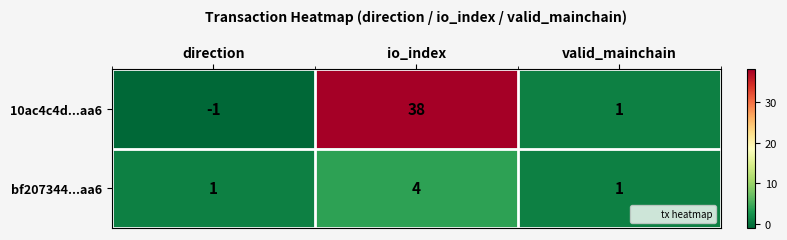

Is it true that bf207344...aa6 equals 6 at io_index?

False